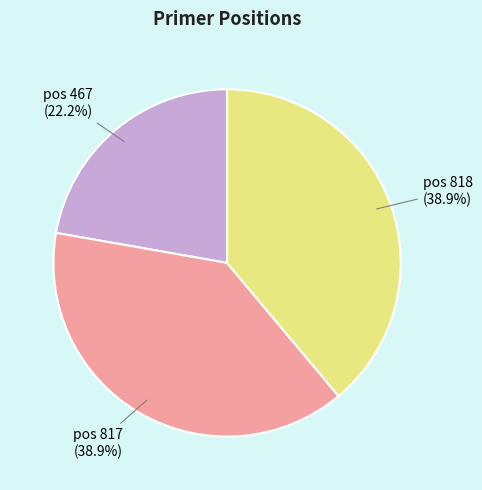

Is there a majority slice in this chart?

No